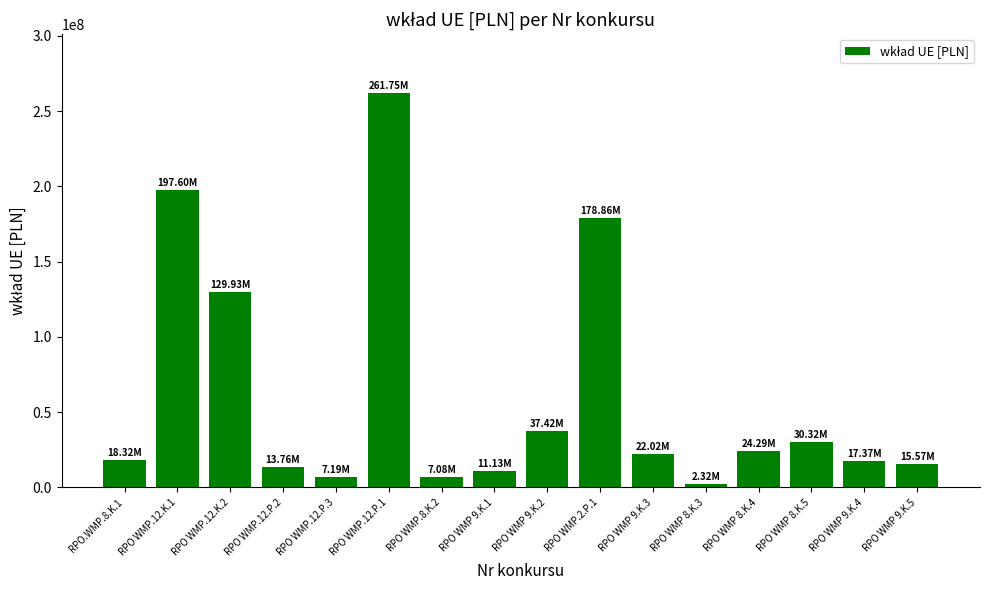

What is the ratio of the value at RPO WMP 8.K.5 to the value at RPO WMP.12.P.2?

2.2